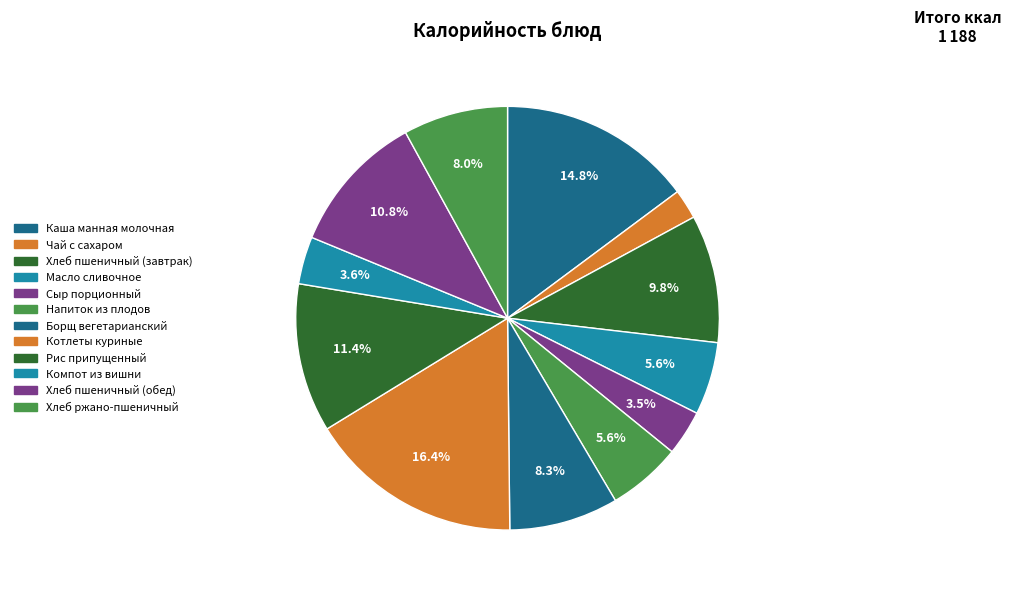

What is the smallest slice in the pie chart?

Чай с сахаром